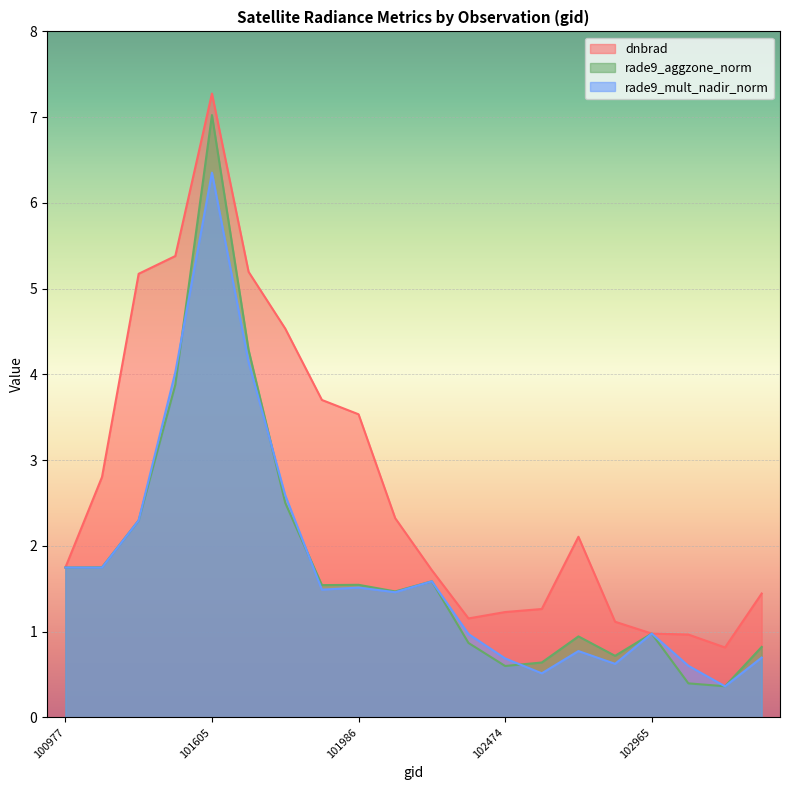

What is the sum of the rade9_mult_nadir_norm values at 102474 and 102352?

1.7